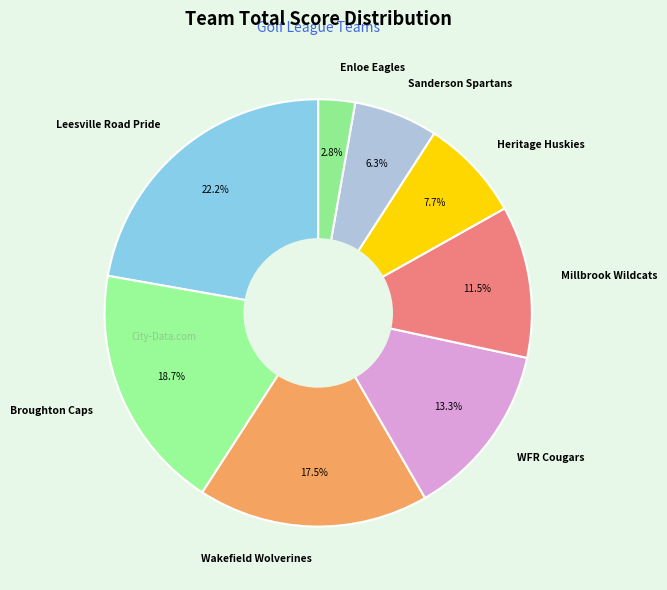

To the nearest percent, what is the difference between the largest and smallest slice percentages?

19%